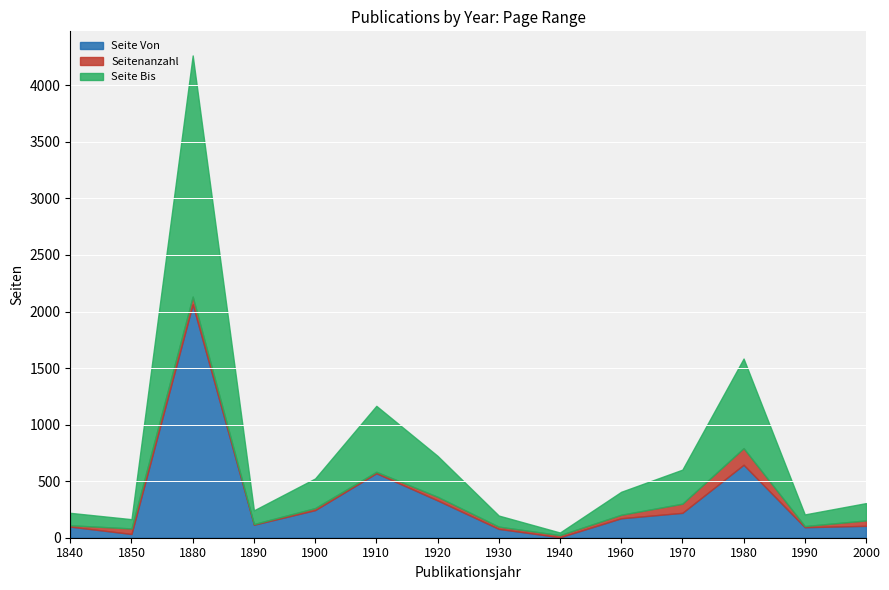

Count the number of data series in this chart.

3